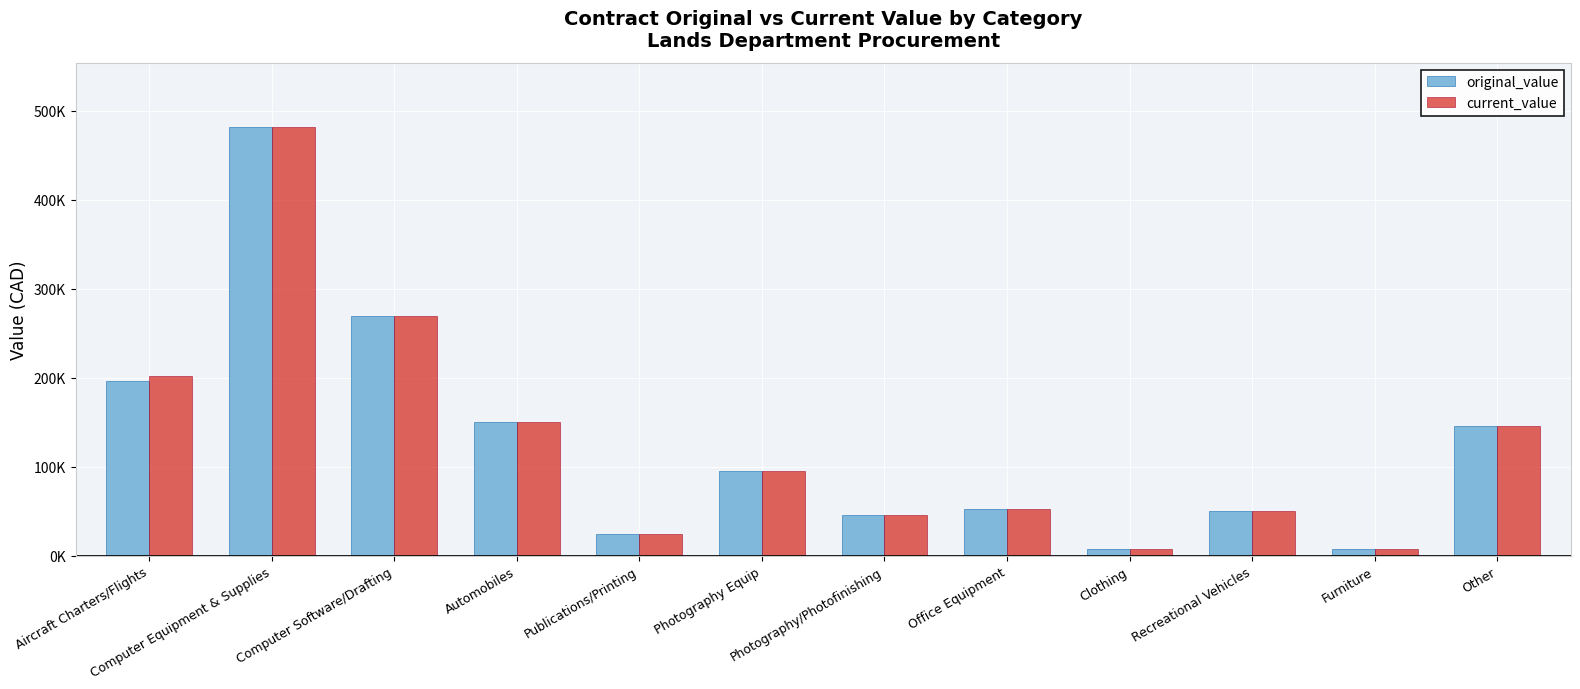

What are all the series names shown in the legend?

original_value, current_value